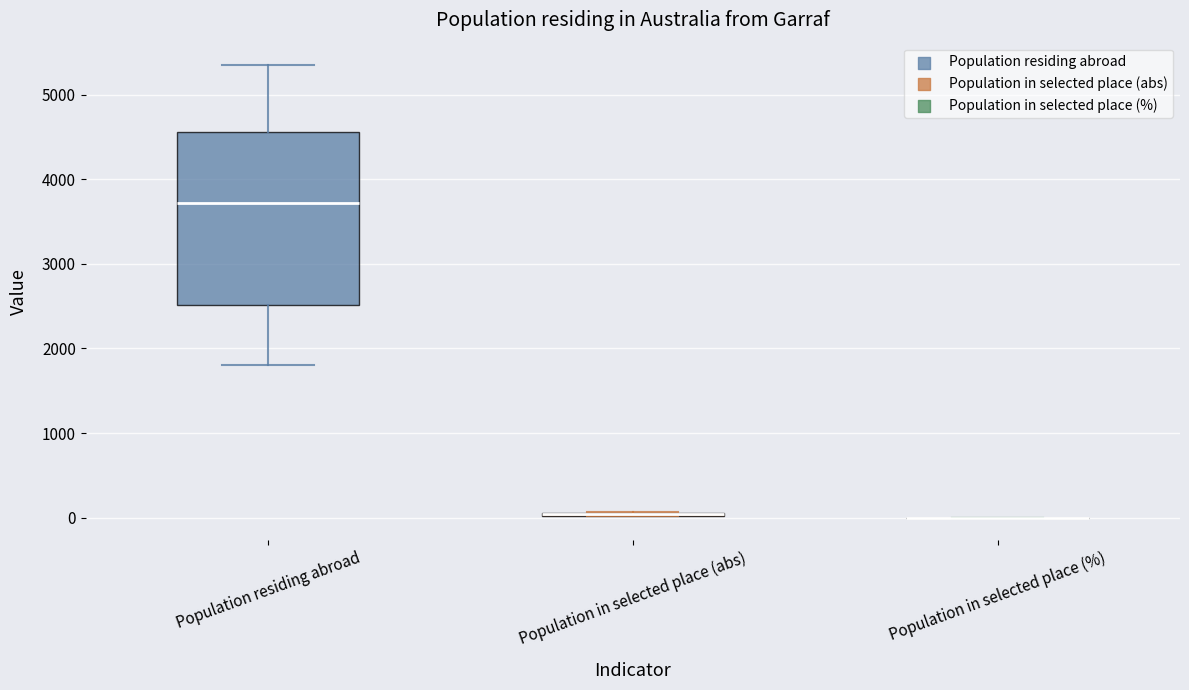

Comparing the boxes themselves (not the whiskers), which one is the tallest?

Population residing abroad